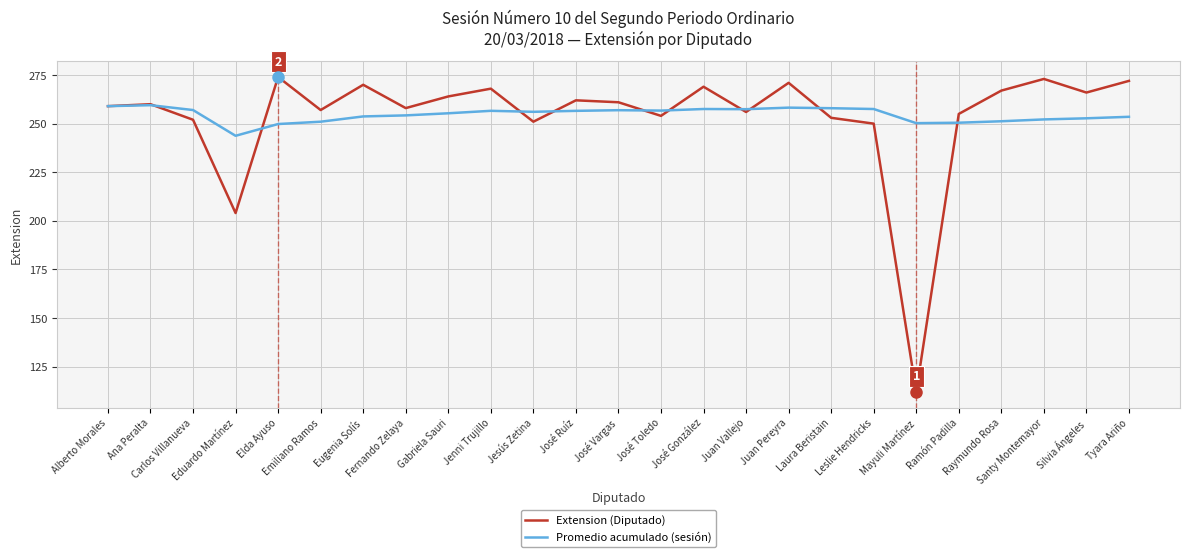

What are all the series names shown in the legend?

Extension (Diputado), Promedio acumulado (sesión)